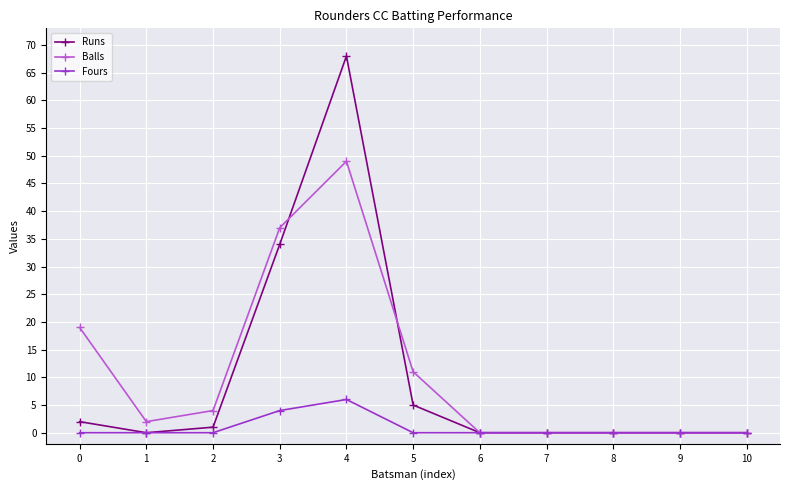

True or false: Balls has more than 0 interior local peaks.

True